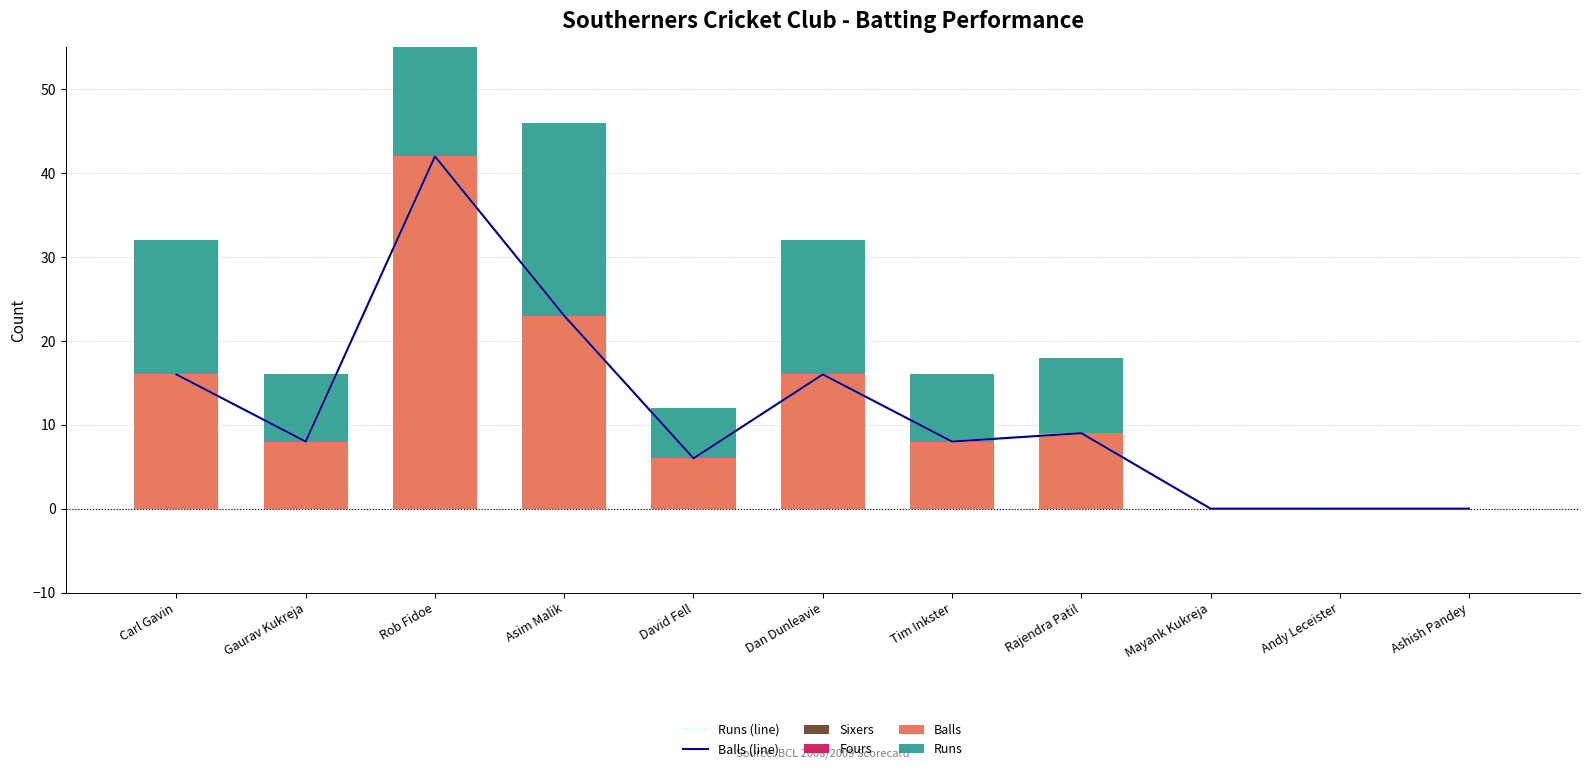

What is the maximum value shown in the chart?

42